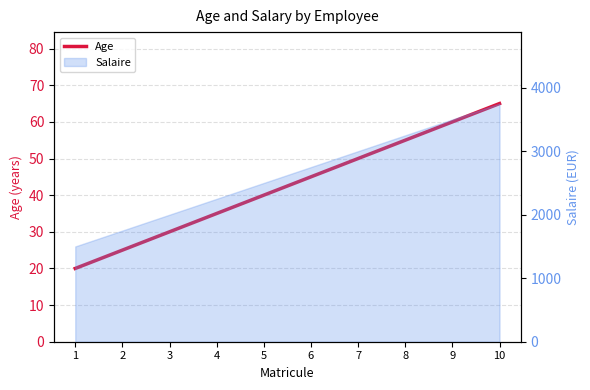

What is the difference between the values at 10 and 9?

5